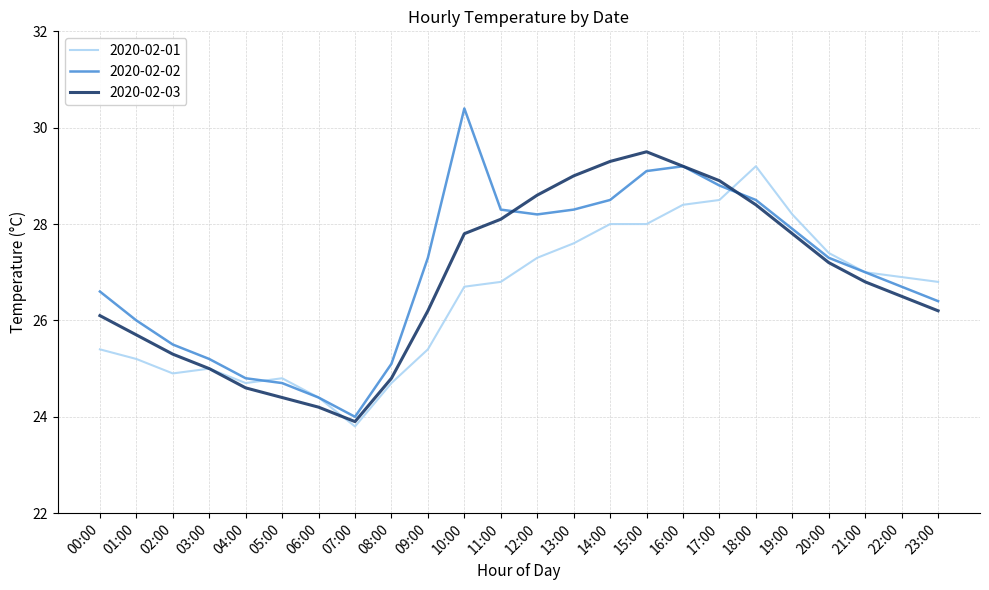

Reading left to right, transcribe all the data shown in this chart.

2020-02-01: 00:00=25.4	01:00=25.2	02:00=24.9	03:00=25.0	04:00=24.7	05:00=24.8	06:00=24.4	07:00=23.8	08:00=24.7	09:00=25.4	10:00=26.7	11:00=26.8	12:00=27.3	13:00=27.6	14:00=28.0	15:00=28.0	16:00=28.4	17:00=28.5	18:00=29.2	19:00=28.2	20:00=27.4	21:00=27.0	22:00=26.9	23:00=26.8
2020-02-02: 00:00=26.6	01:00=26.0	02:00=25.5	03:00=25.2	04:00=24.8	05:00=24.7	06:00=24.4	07:00=24.0	08:00=25.1	09:00=27.3	10:00=30.4	11:00=28.3	12:00=28.2	13:00=28.3	14:00=28.5	15:00=29.1	16:00=29.2	17:00=28.8	18:00=28.5	19:00=27.9	20:00=27.3	21:00=27.0	22:00=26.7	23:00=26.4
2020-02-03: 00:00=26.1	01:00=25.7	02:00=25.3	03:00=25.0	04:00=24.6	05:00=24.4	06:00=24.2	07:00=23.9	08:00=24.8	09:00=26.2	10:00=27.8	11:00=28.1	12:00=28.6	13:00=29.0	14:00=29.3	15:00=29.5	16:00=29.2	17:00=28.9	18:00=28.4	19:00=27.8	20:00=27.2	21:00=26.8	22:00=26.5	23:00=26.2